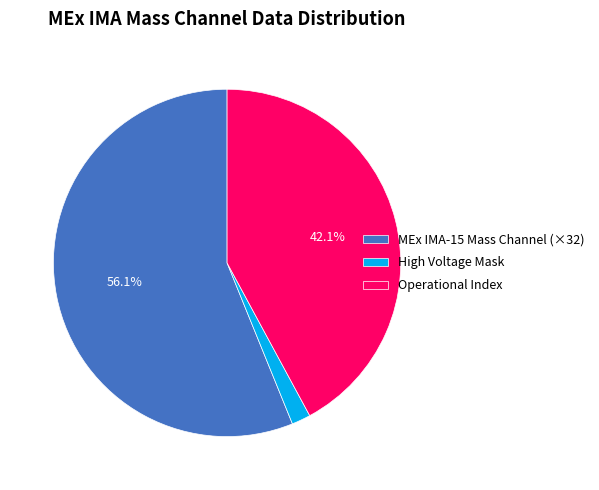

Do Operational Index and MEx IMA-15 Mass Channel (×32) together represent more than half of the pie?

Yes